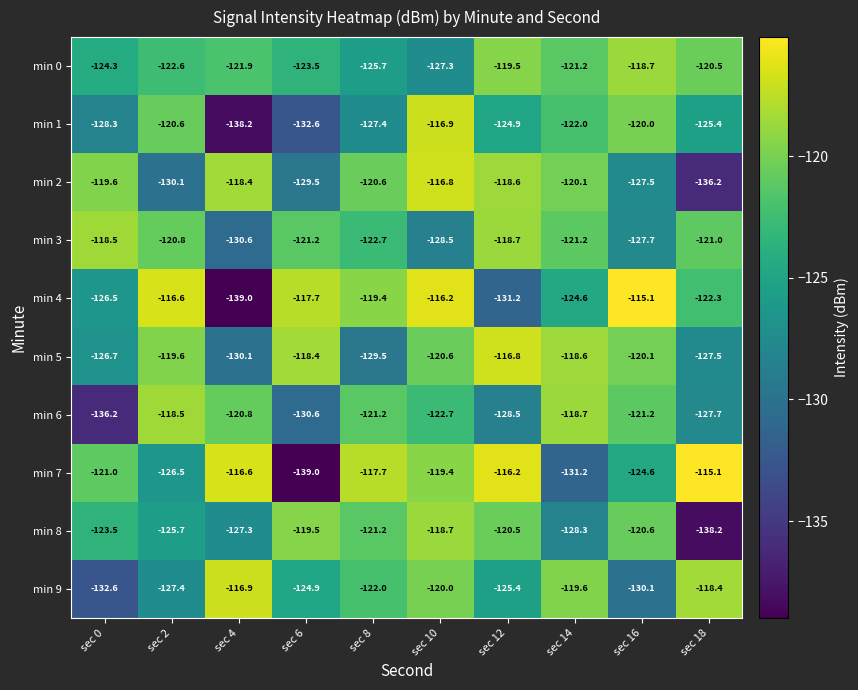

What is the spread (max minus min) of values at sec 14?

12.6